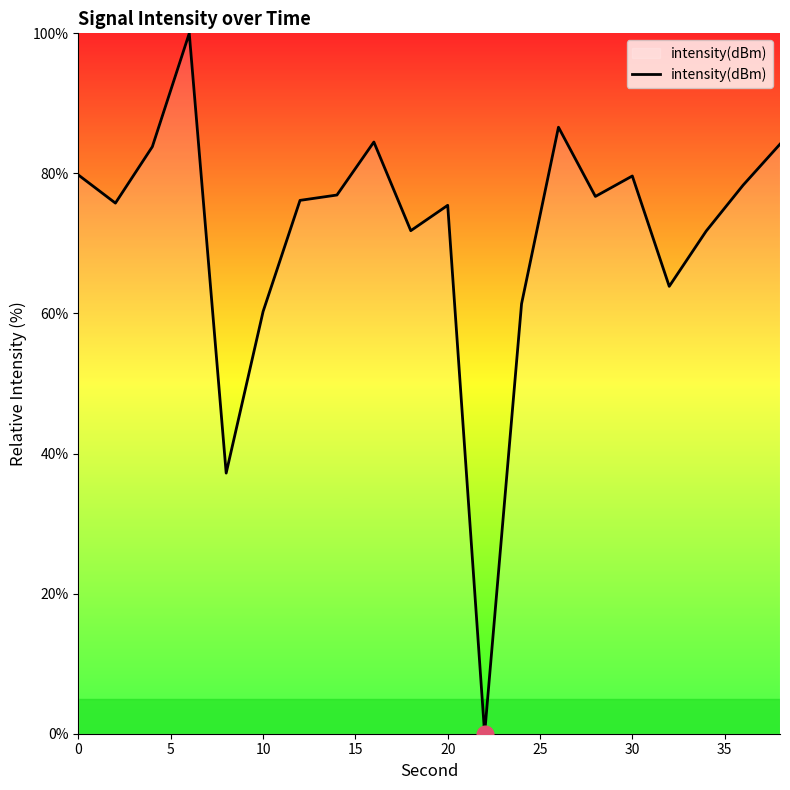

What is the greatest value displayed?

100.0